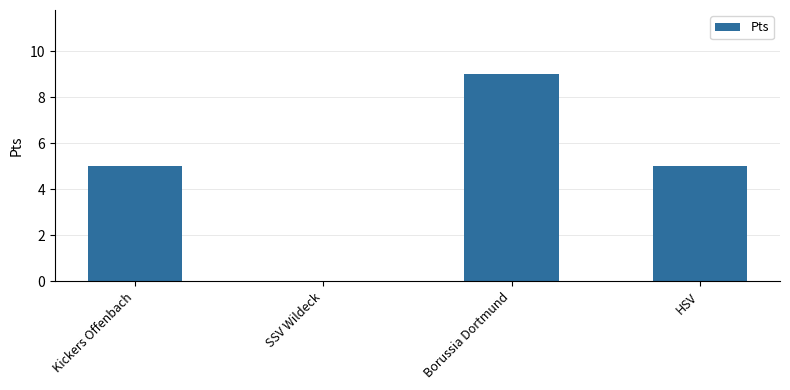

What is the maximum value shown in the chart?

9